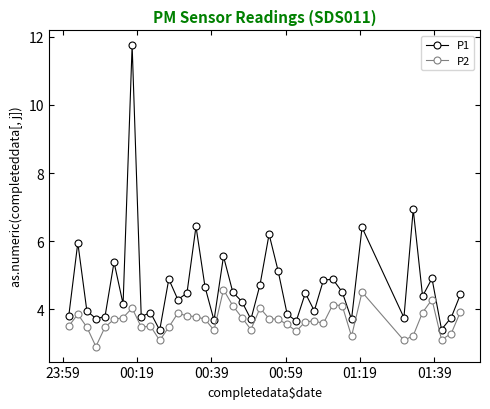

True or false: P1 has more than 0 points higher than both neighbors.

True